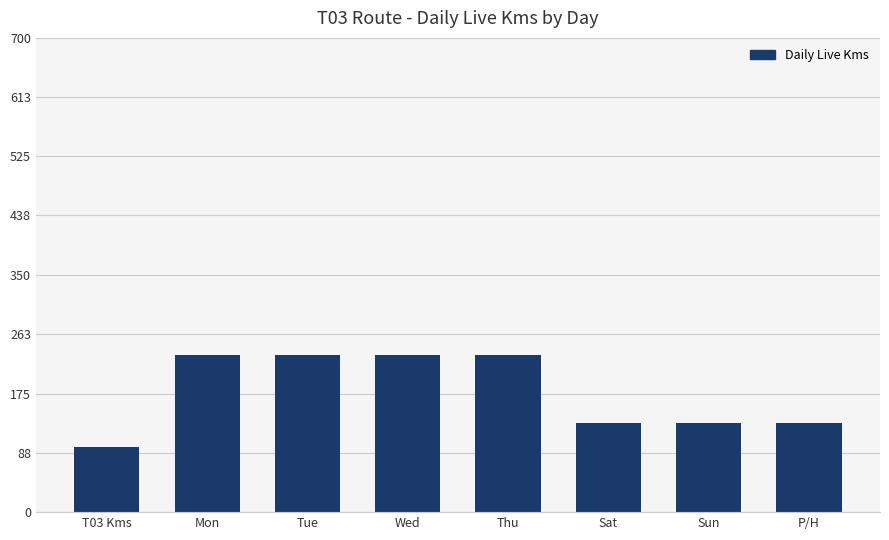

What is the difference between the values at Mon and Sat?

100.0